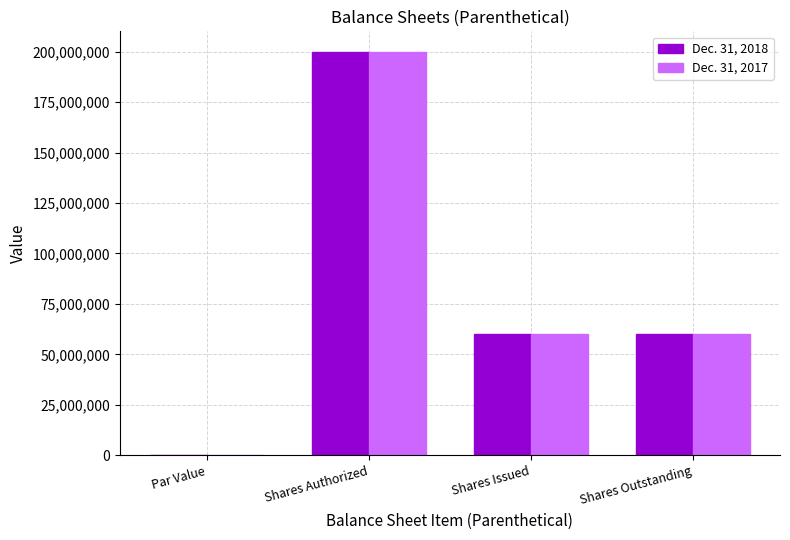

The Dec. 31, 2017 series shows 60000000.0 at Shares Outstanding. True or false?

True